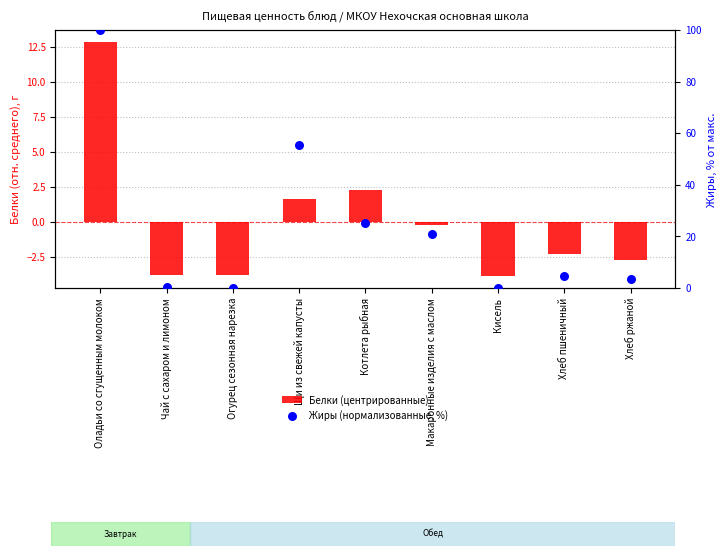

Which series reaches the minimum Y coordinate?

Белки (центрированные)